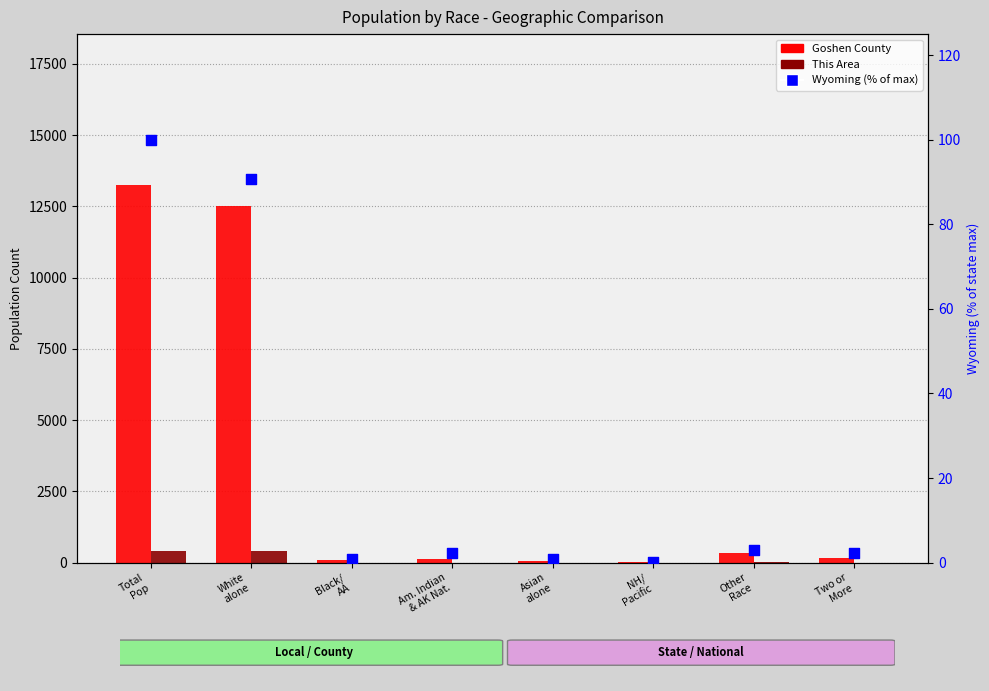

What are all the series names shown in the legend?

Goshen County, This Area, Wyoming (% of max)